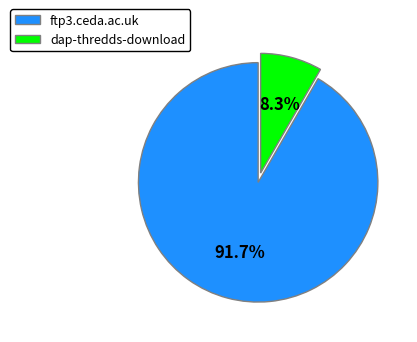

True or false: ftp3.ceda.ac.uk accounts for 84% of the total.

False